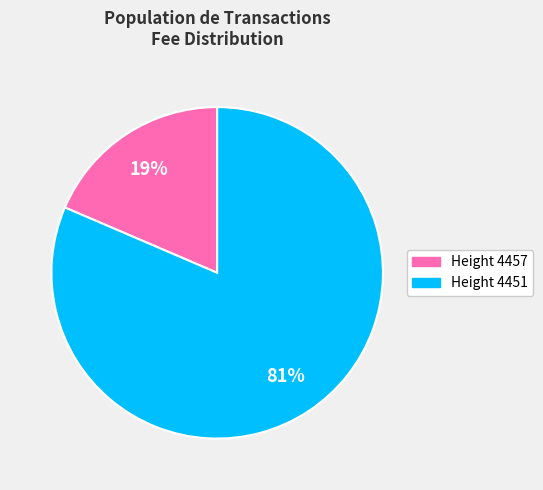

To the nearest percent, what is the combined percentage of Height 4451 and Height 4457?

100%